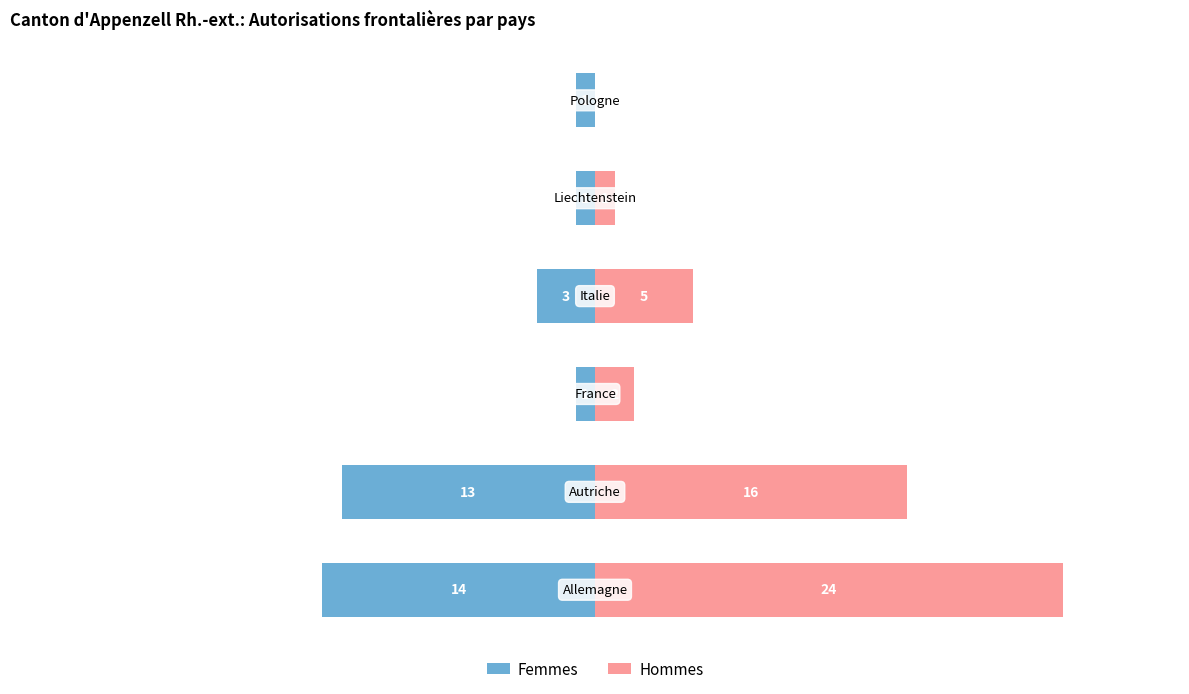

Does the chart contain stacked bars?

No